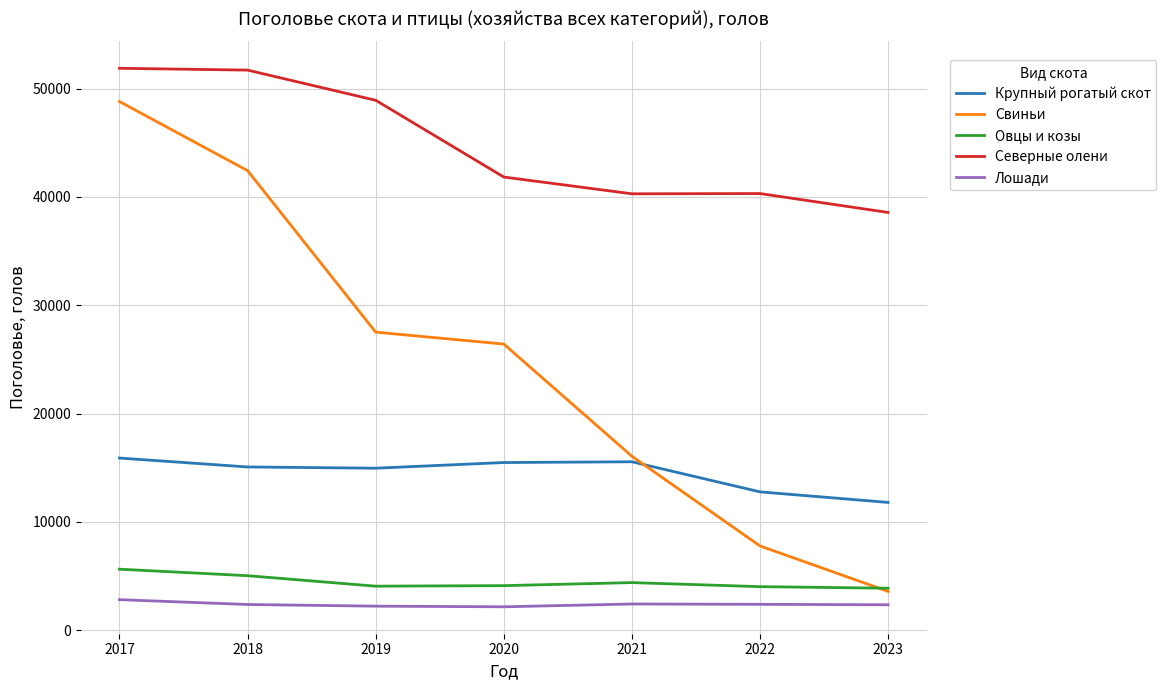

Where does the Северные олени series first go above 41832?

2017